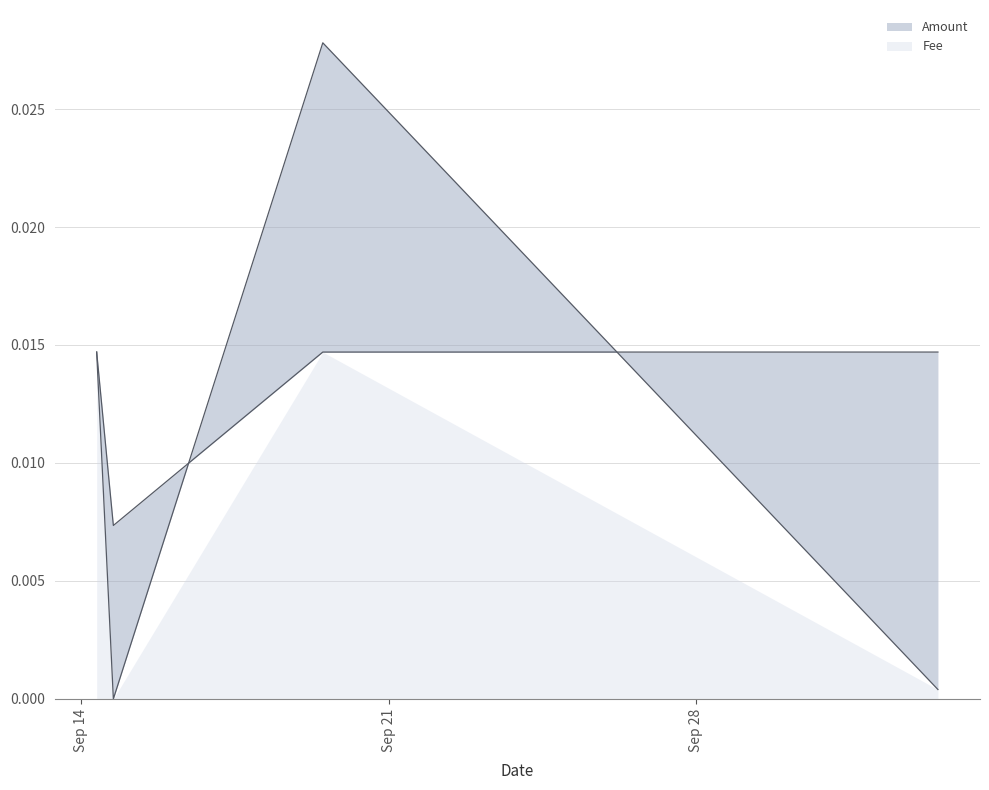

True or false: Fee and Amount cross at least once.

True